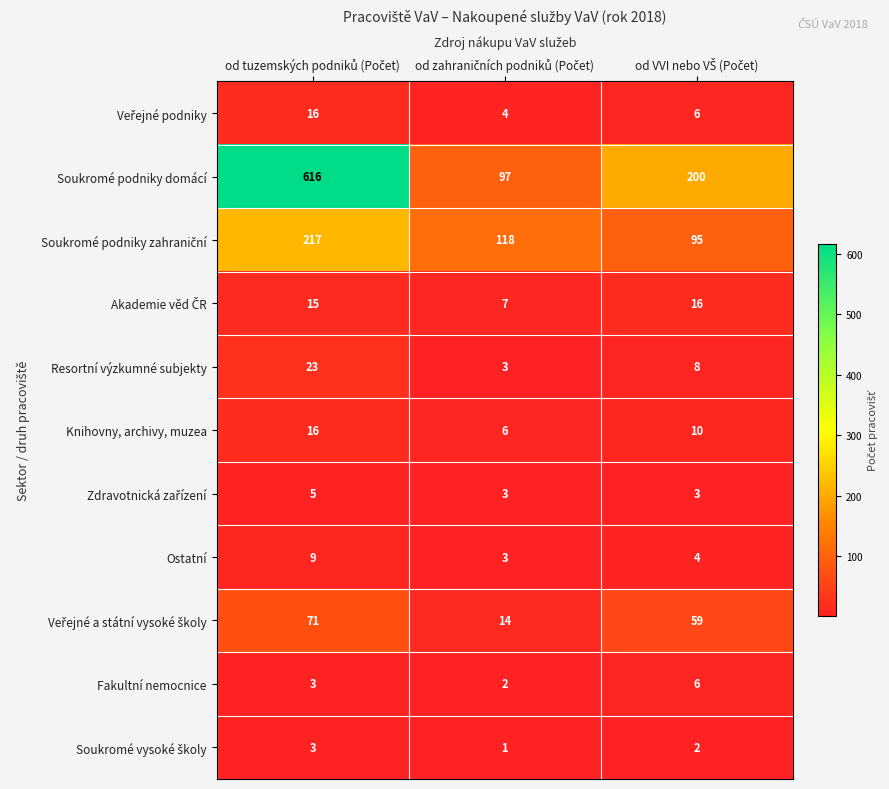

What is the greatest value displayed?

616